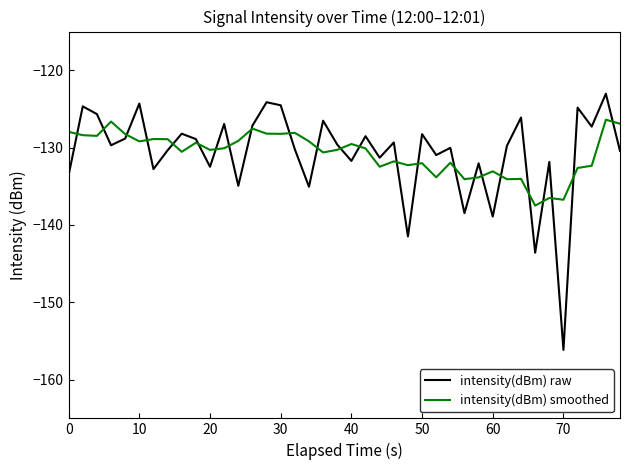

List the series in order of their peak value, highest first.

intensity(dBm) raw, intensity(dBm) smoothed